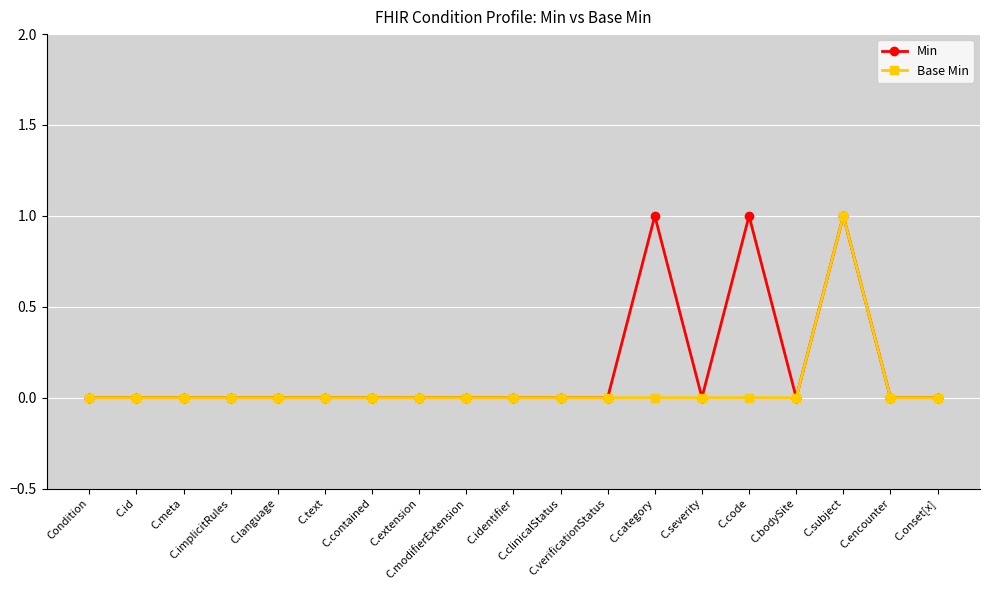

Which series has the largest total across all categories?

Min